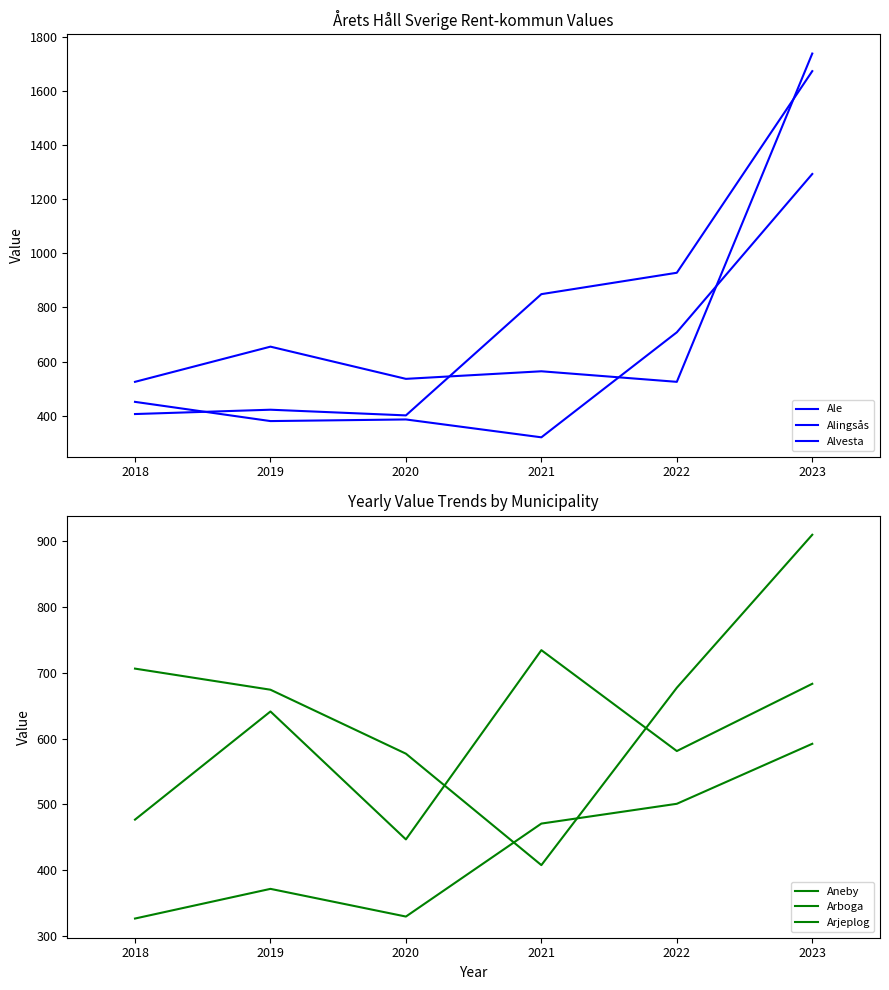

Is this an area chart (filled region under the line)?

No